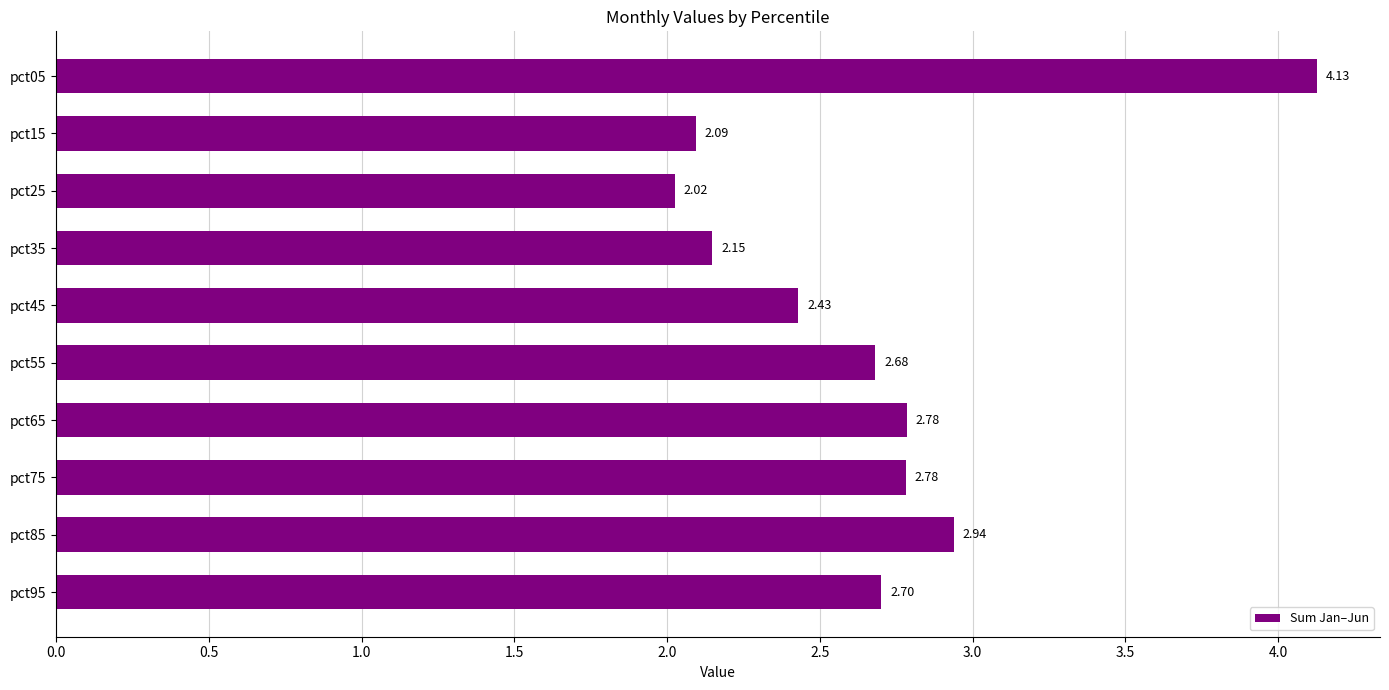

What is the sum of all values?

26.7